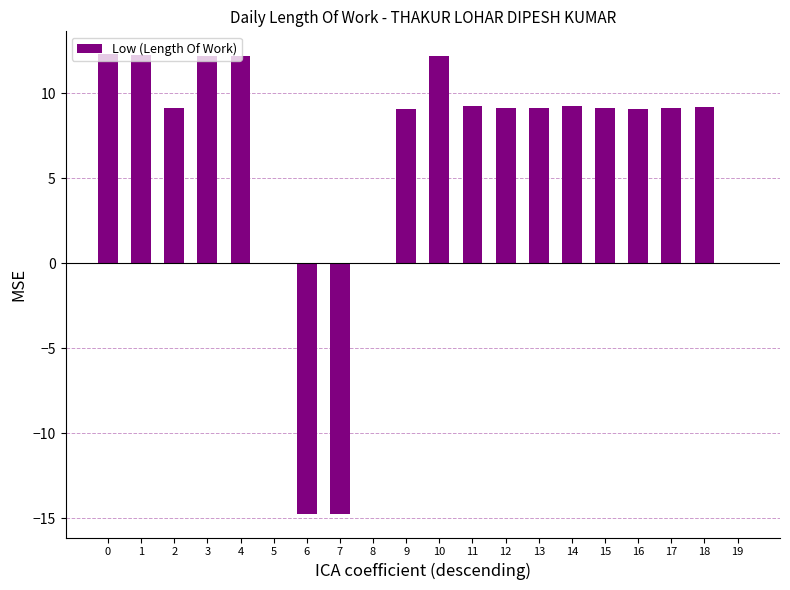

The value at 14 is 9.3. True or false?

True